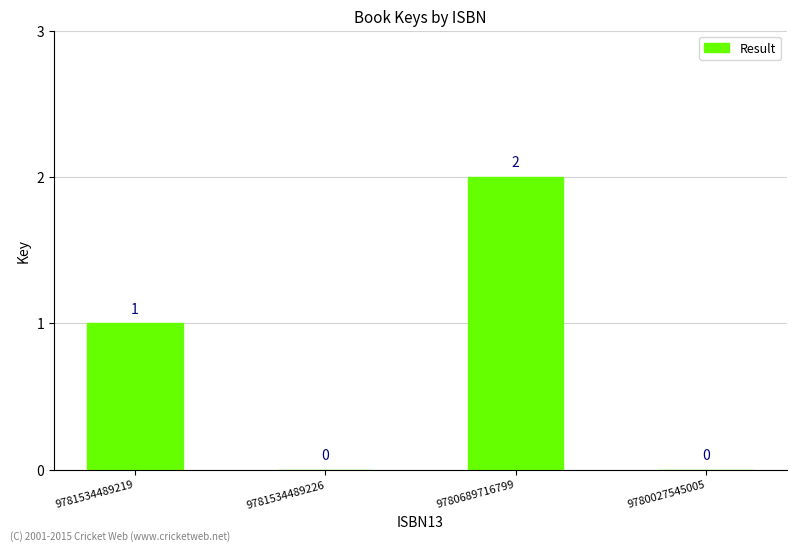

Between 9781534489219 and 9780027545005, which is larger?

9781534489219